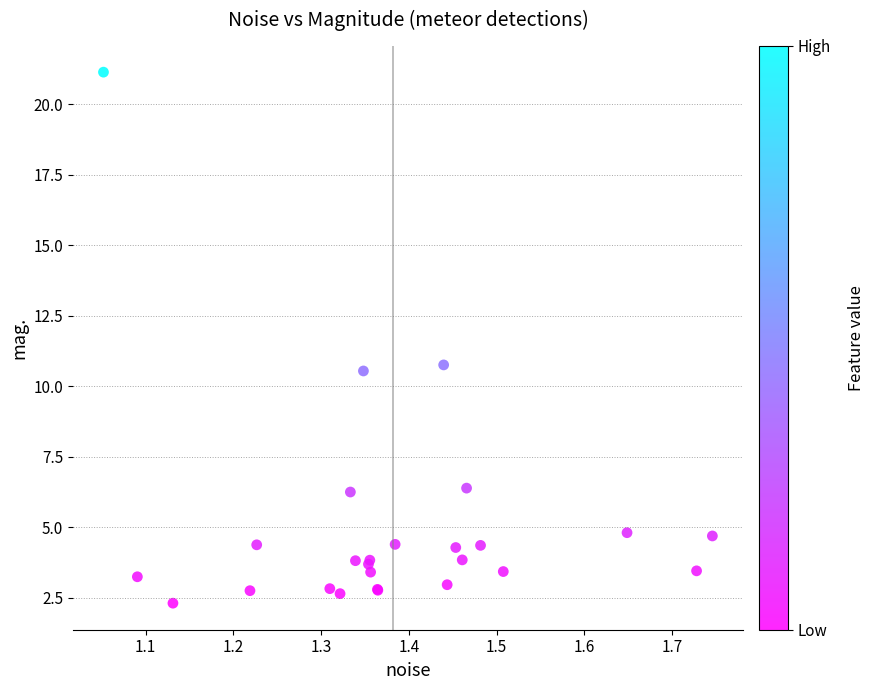

What Y value in the scatter plot is closest to 11?

10.8